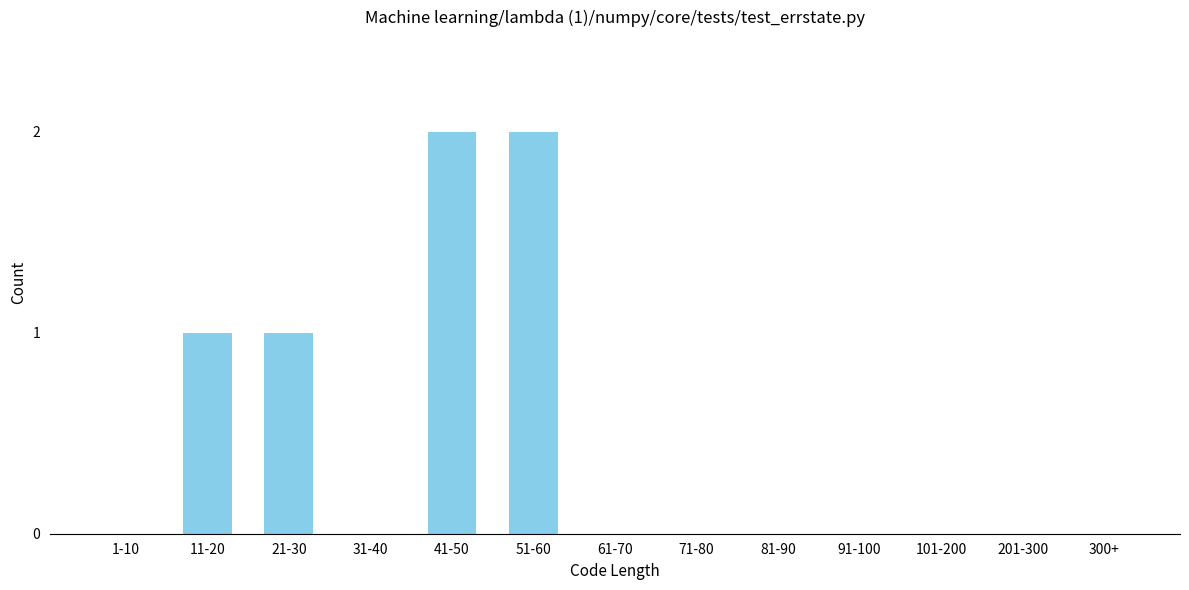

Reading left to right, what are all the values shown in this chart?

1-10=0	11-20=1	21-30=1	31-40=0	41-50=2	51-60=2	61-70=0	71-80=0	81-90=0	91-100=0	101-200=0	201-300=0	300+=0